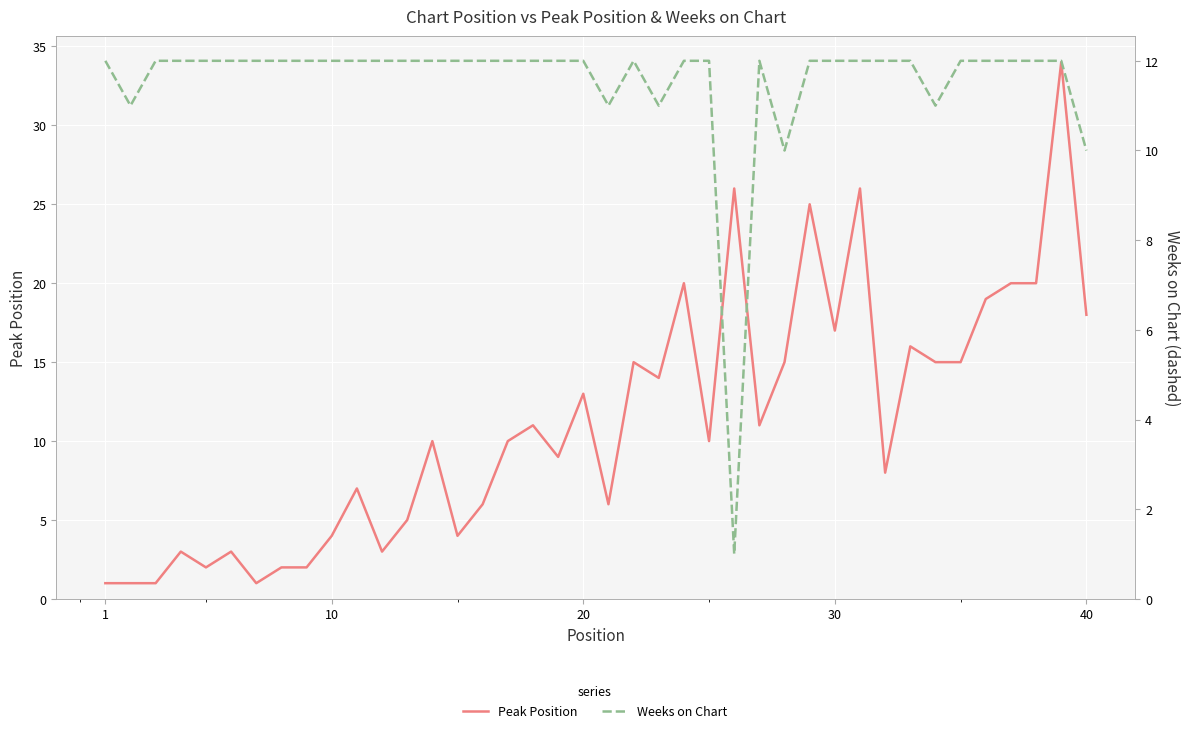

The Weeks on Chart series shows 7 at 5. True or false?

False